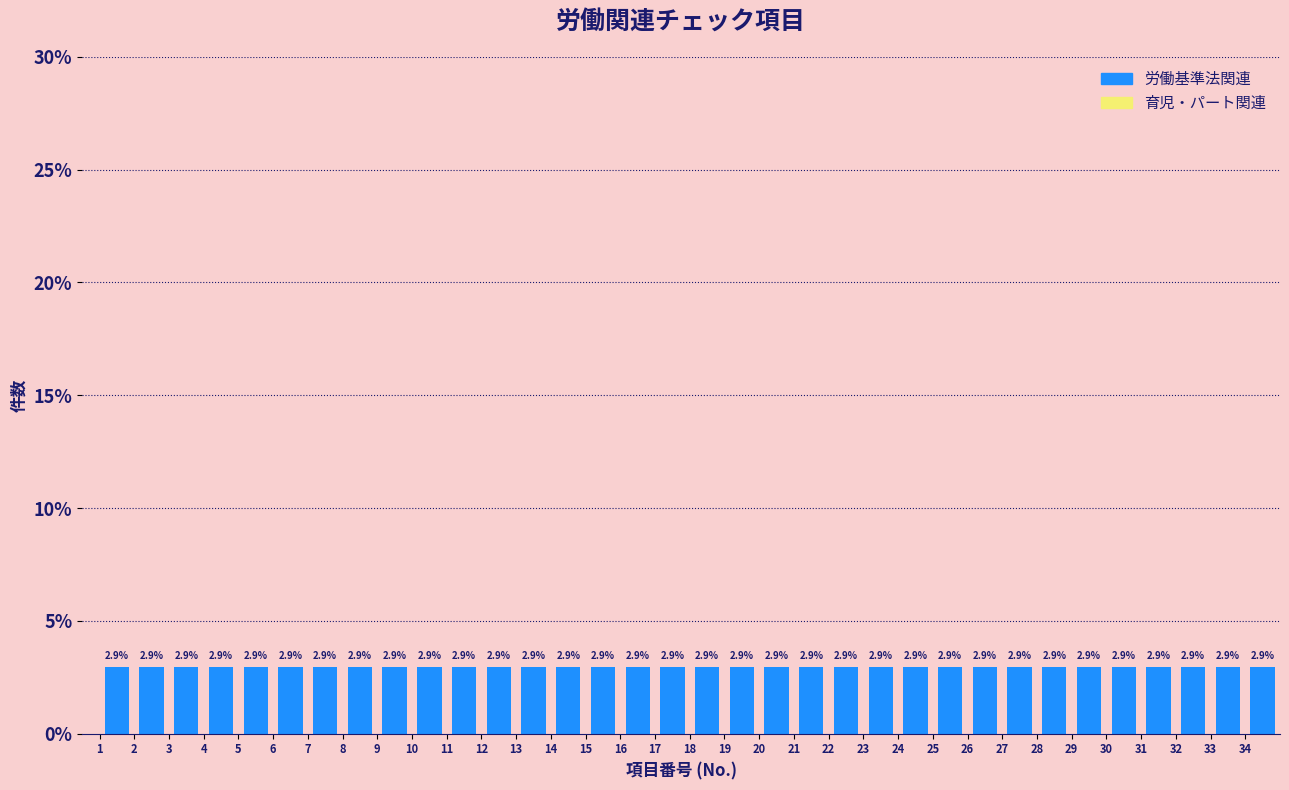

What is the height of the bar covering 1 to 2 on the x-axis?

2.9